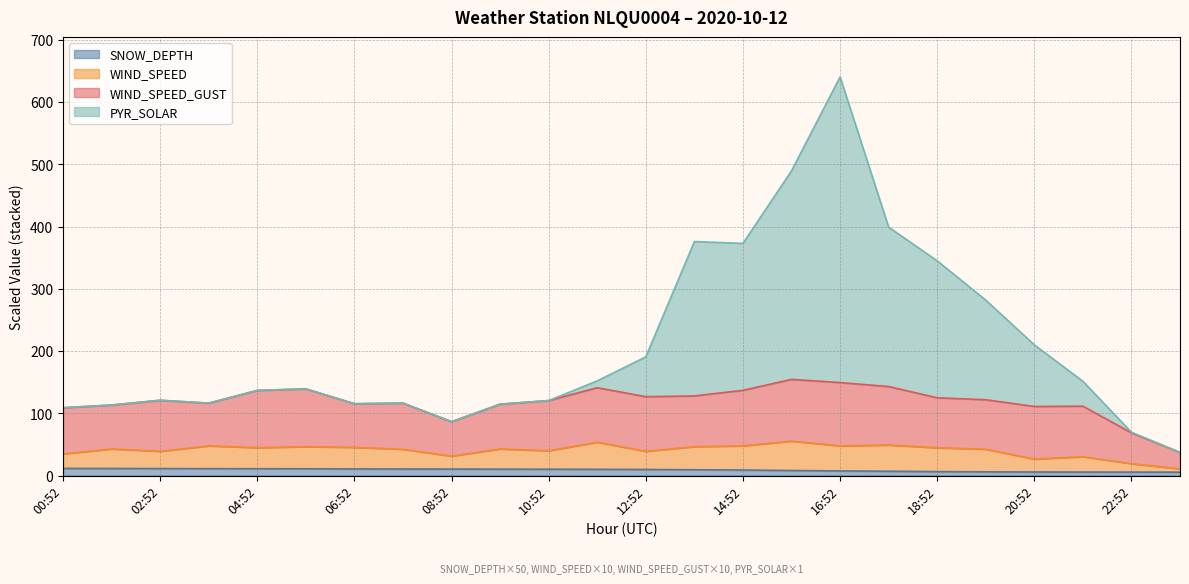

How many data points in SNOW_DEPTH are less than 9?

10